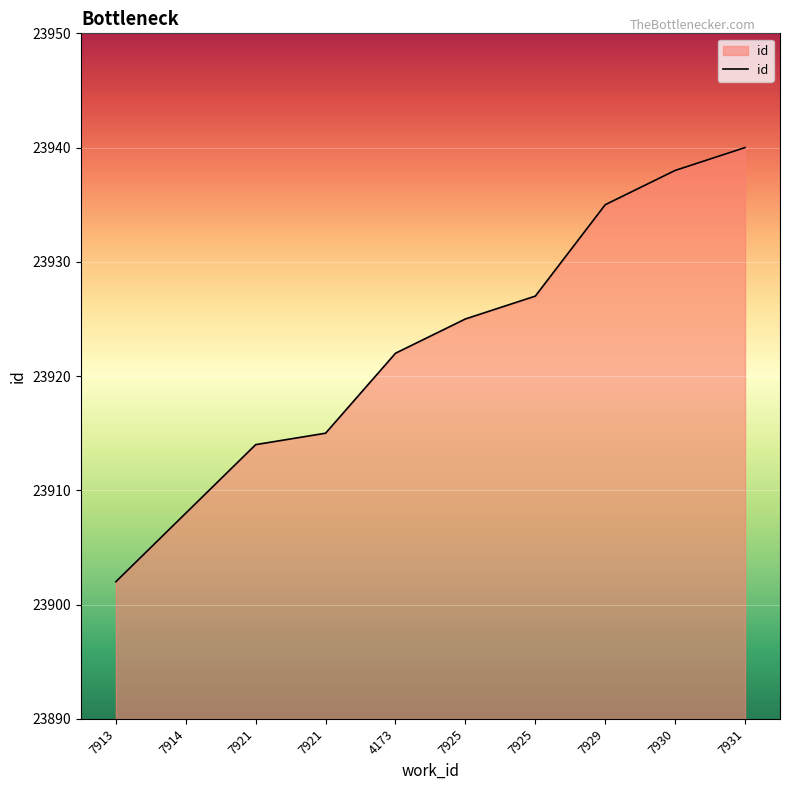

What is the change in value from 7913 to 7925?

+25